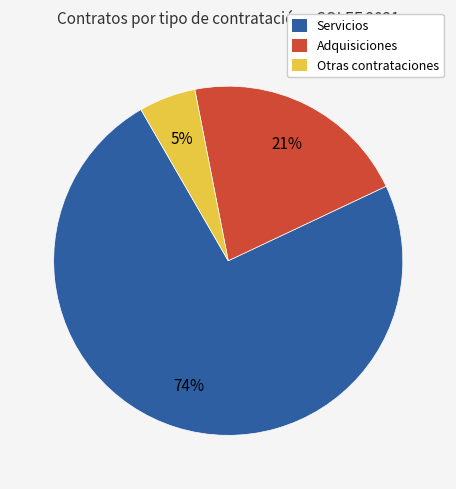

To the nearest percent, what is the average slice percentage?

33%